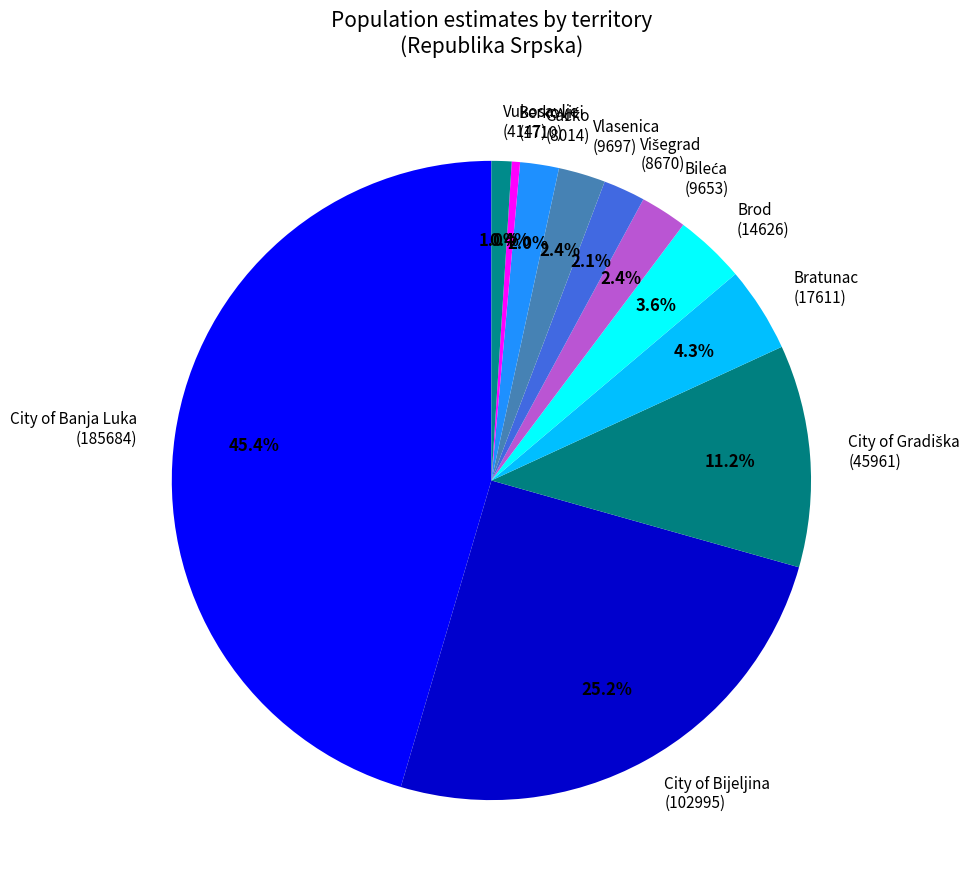

Is there a majority slice in this chart?

No